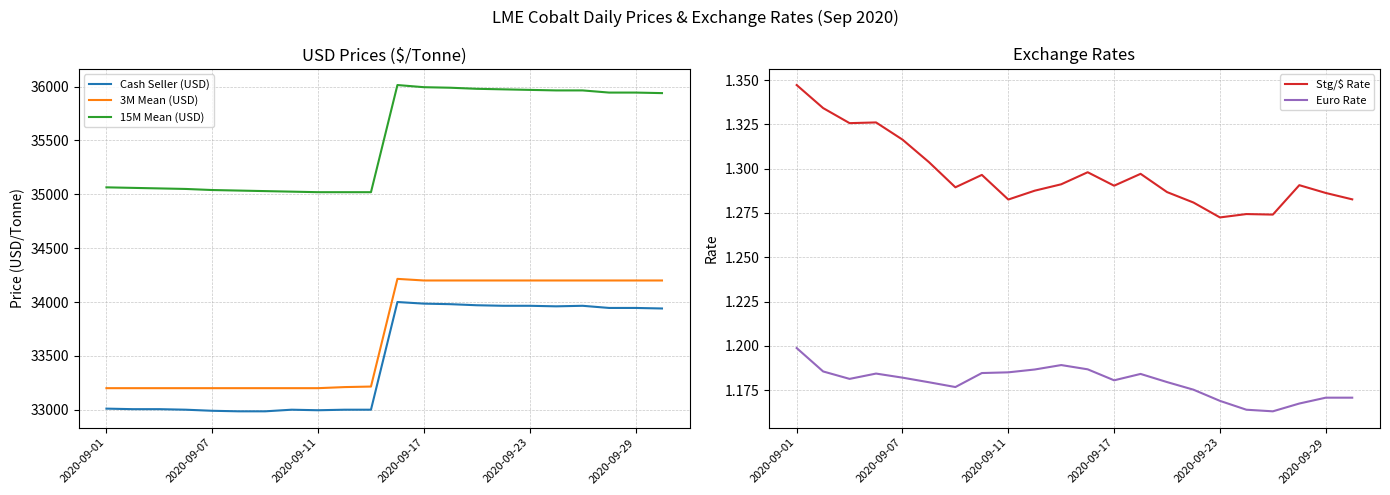

True or false: Stg/$ Rate and Euro Rate intersect in this chart.

False